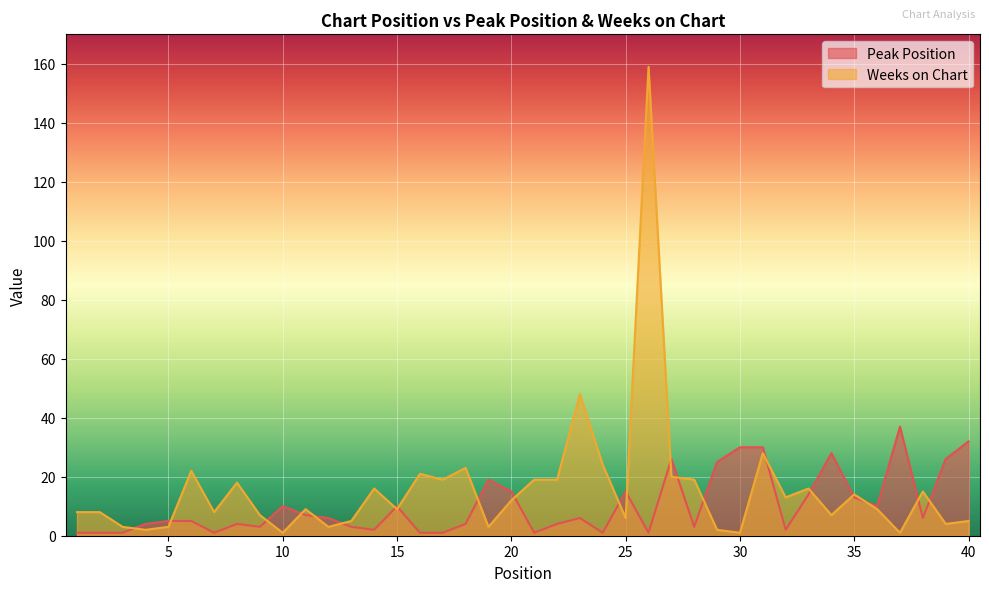

Which category has the highest value in the Peak Position series?

37